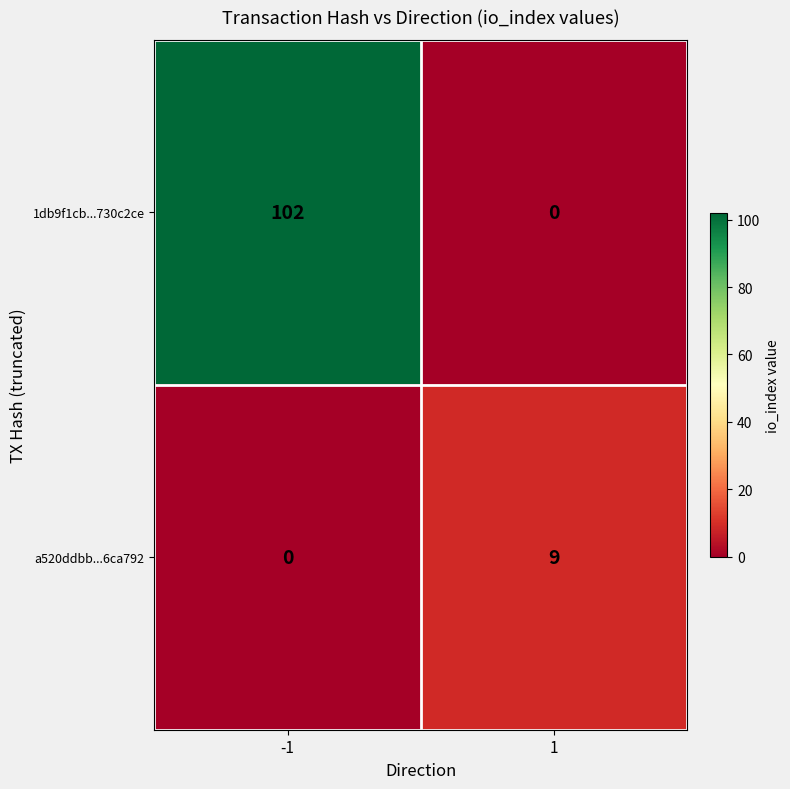

What value does the 1db9f1cb...730c2ce series have at -1, to the nearest 5?

100